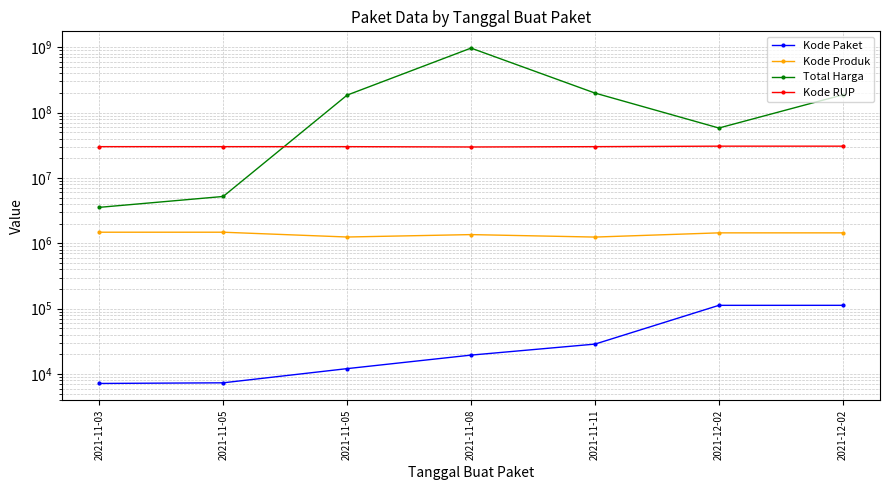

True or false: Kode RUP has a value of 29813569 at 2021-11-08.

True